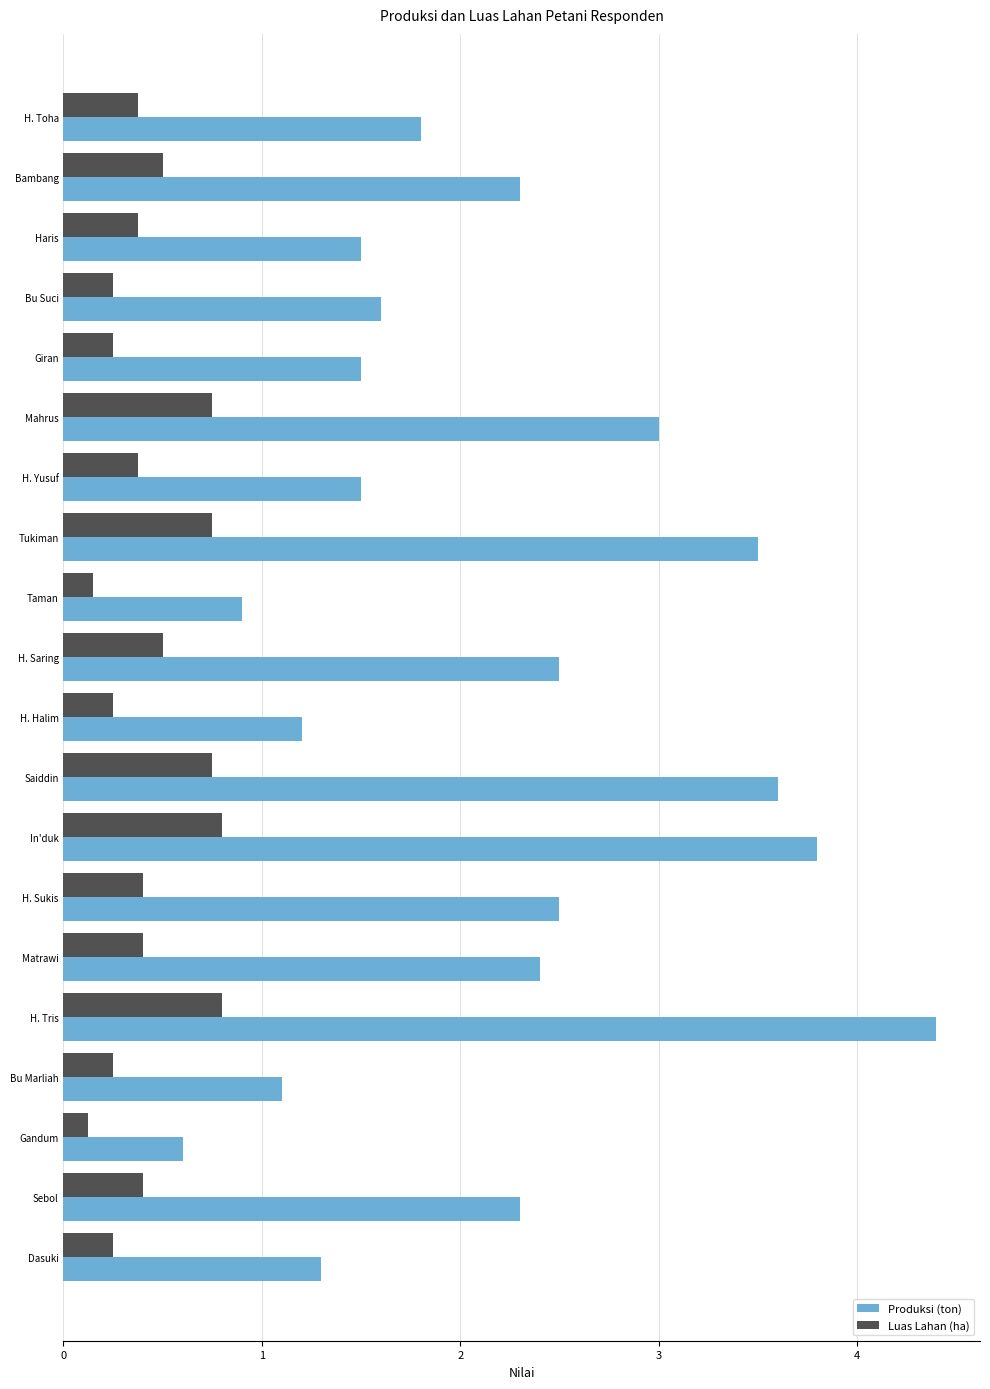

What is the lowest value of the Produksi (ton) series?

0.6